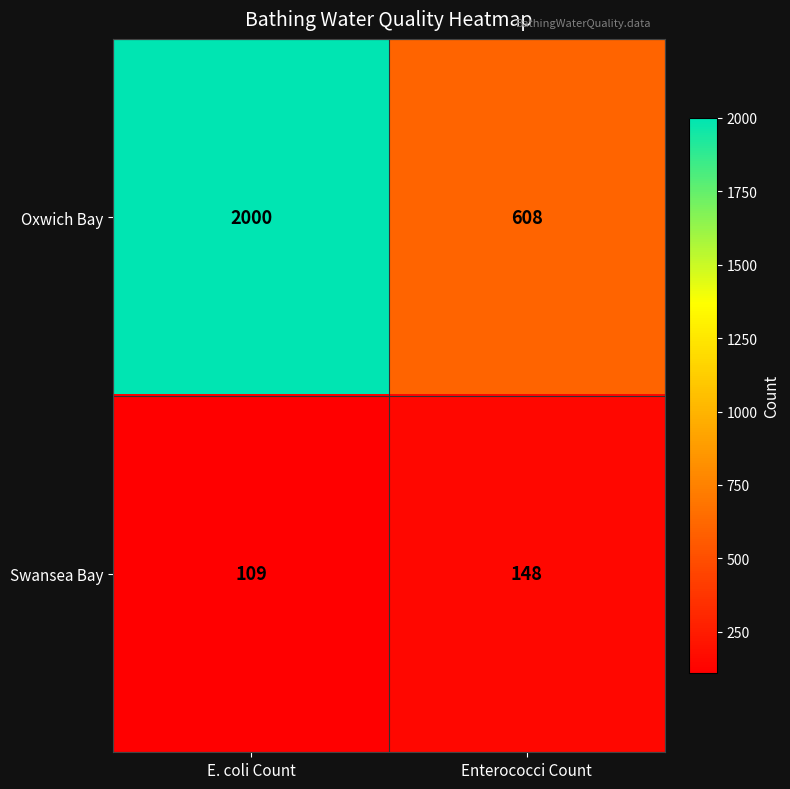

Rank the series by their maximum value, from lowest to highest.

Swansea Bay, Oxwich Bay